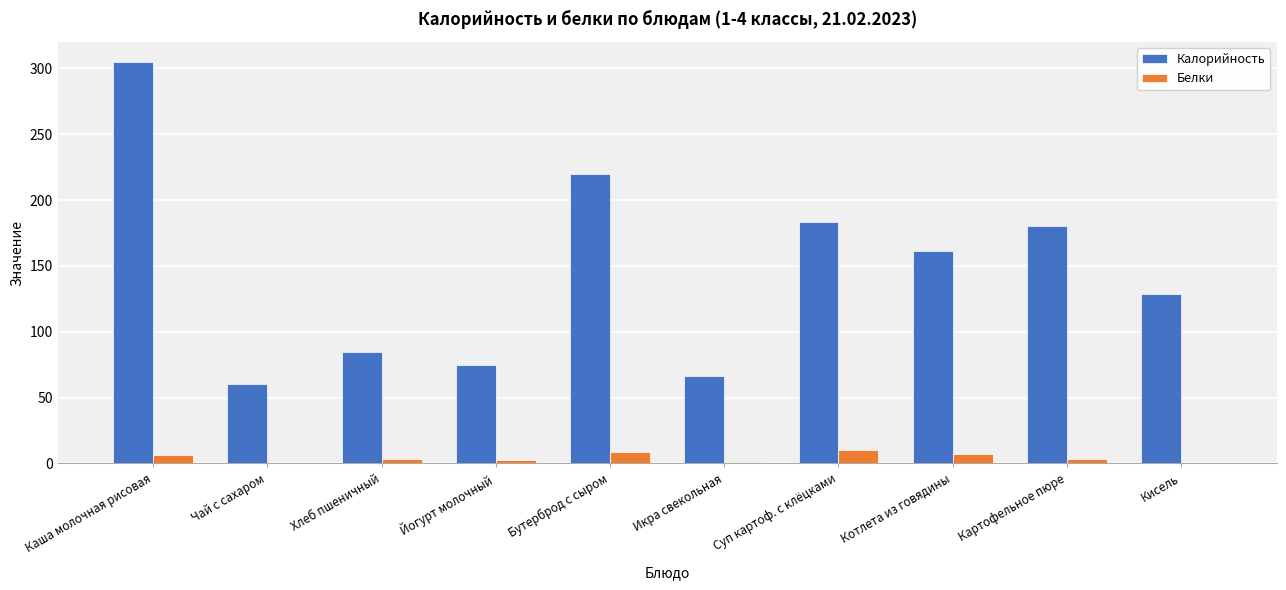

At which label does Белки first exceed 3?

Каша молочная рисовая